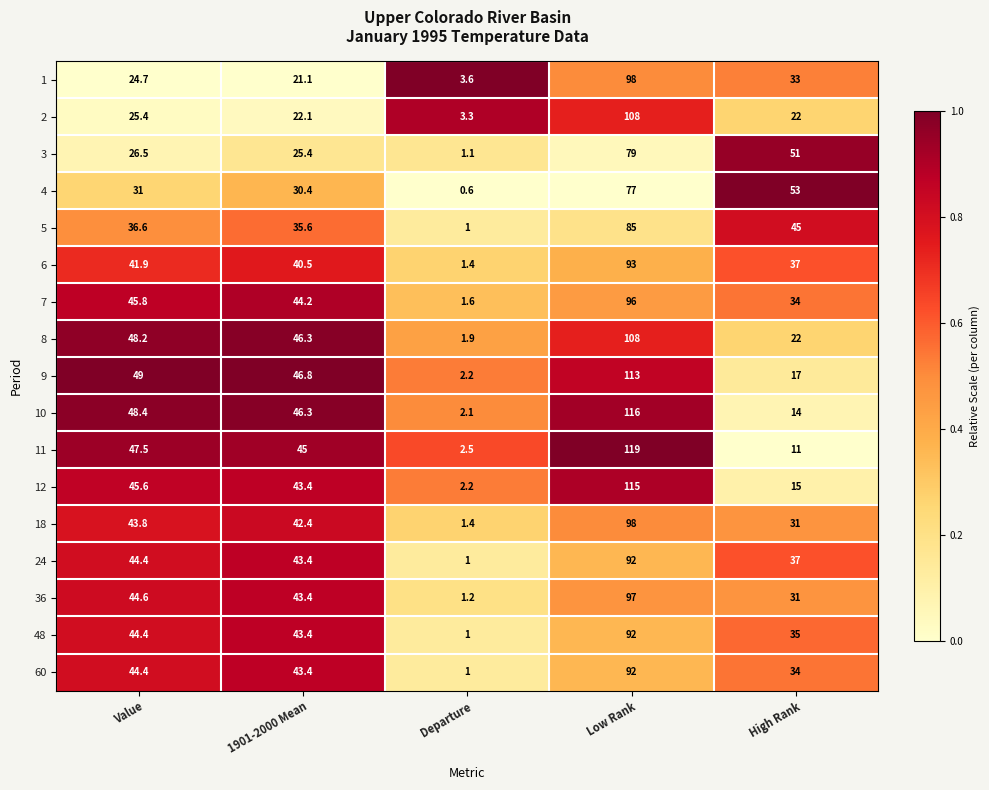

The value of 18 at Departure is 0.3. True or false?

False